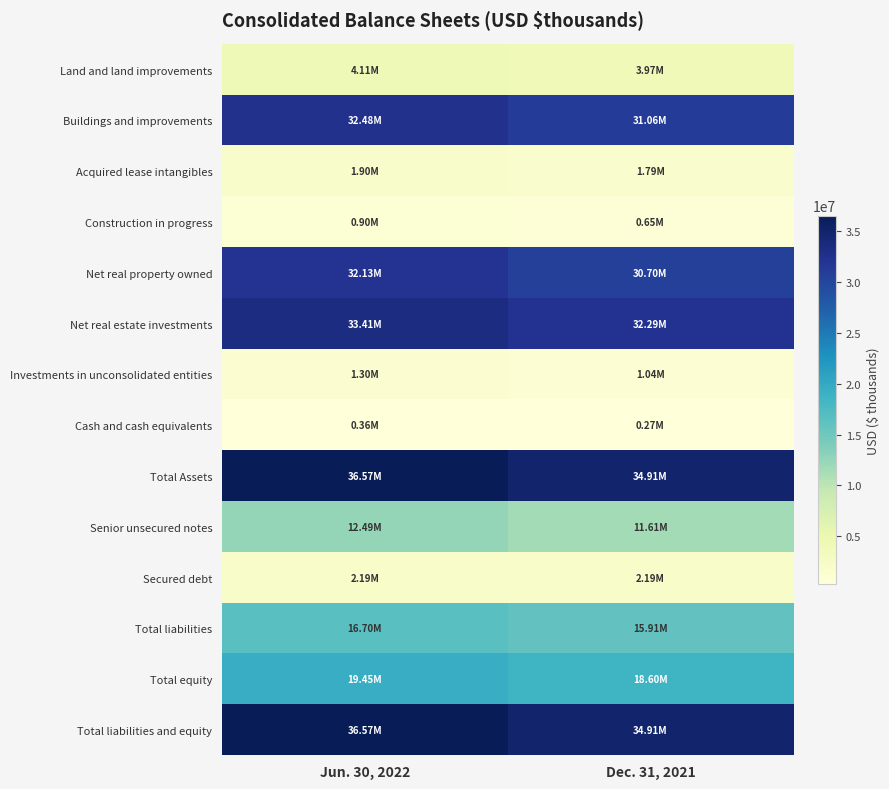

Reading left to right, transcribe all the data shown in this chart.

Land and land improvements: Jun. 30, 2022=4109851	Dec. 31, 2021=3968430
Buildings and improvements: Jun. 30, 2022=32480543	Dec. 31, 2021=31062203
Acquired lease intangibles: Jun. 30, 2022=1902141	Dec. 31, 2021=1789628
Construction in progress: Jun. 30, 2022=900633	Dec. 31, 2021=651389
Net real property owned: Jun. 30, 2022=32133108	Dec. 31, 2021=30695633
Net real estate investments: Jun. 30, 2022=33414113	Dec. 31, 2021=32287110
Investments in unconsolidated entities: Jun. 30, 2022=1300975	Dec. 31, 2021=1039043
Cash and cash equivalents: Jun. 30, 2022=363339	Dec. 31, 2021=269265
Total Assets: Jun. 30, 2022=36573671	Dec. 31, 2021=34910325
Senior unsecured notes: Jun. 30, 2022=12488718	Dec. 31, 2021=11613758
Secured debt: Jun. 30, 2022=2191826	Dec. 31, 2021=2192261
Total liabilities: Jun. 30, 2022=16699758	Dec. 31, 2021=15912452
Total equity: Jun. 30, 2022=19453895	Dec. 31, 2021=18596579
Total liabilities and equity: Jun. 30, 2022=36573671	Dec. 31, 2021=34910325